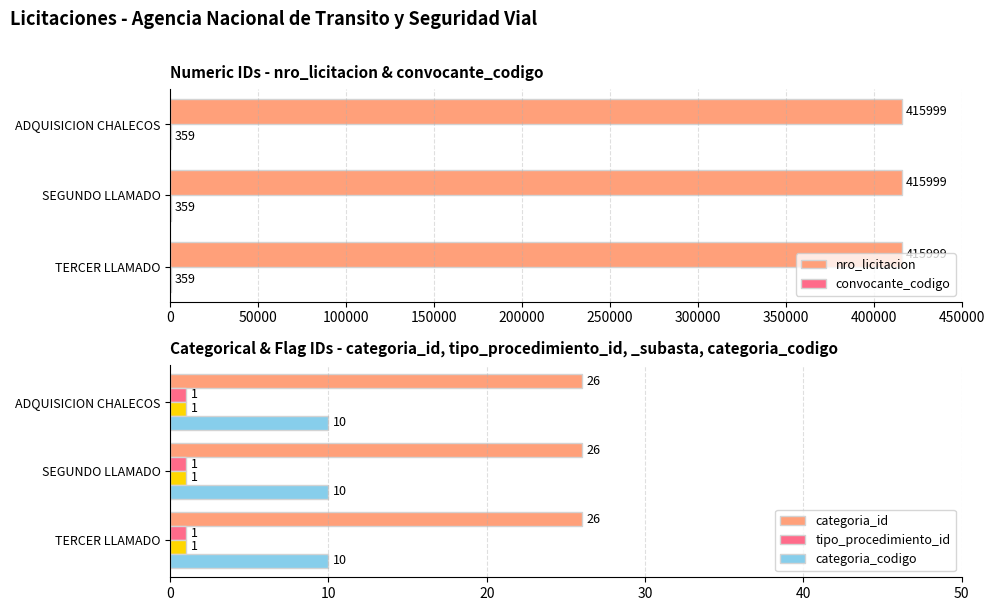

The categoria_codigo series shows 13 at SEGUNDO LLAMADO. True or false?

False